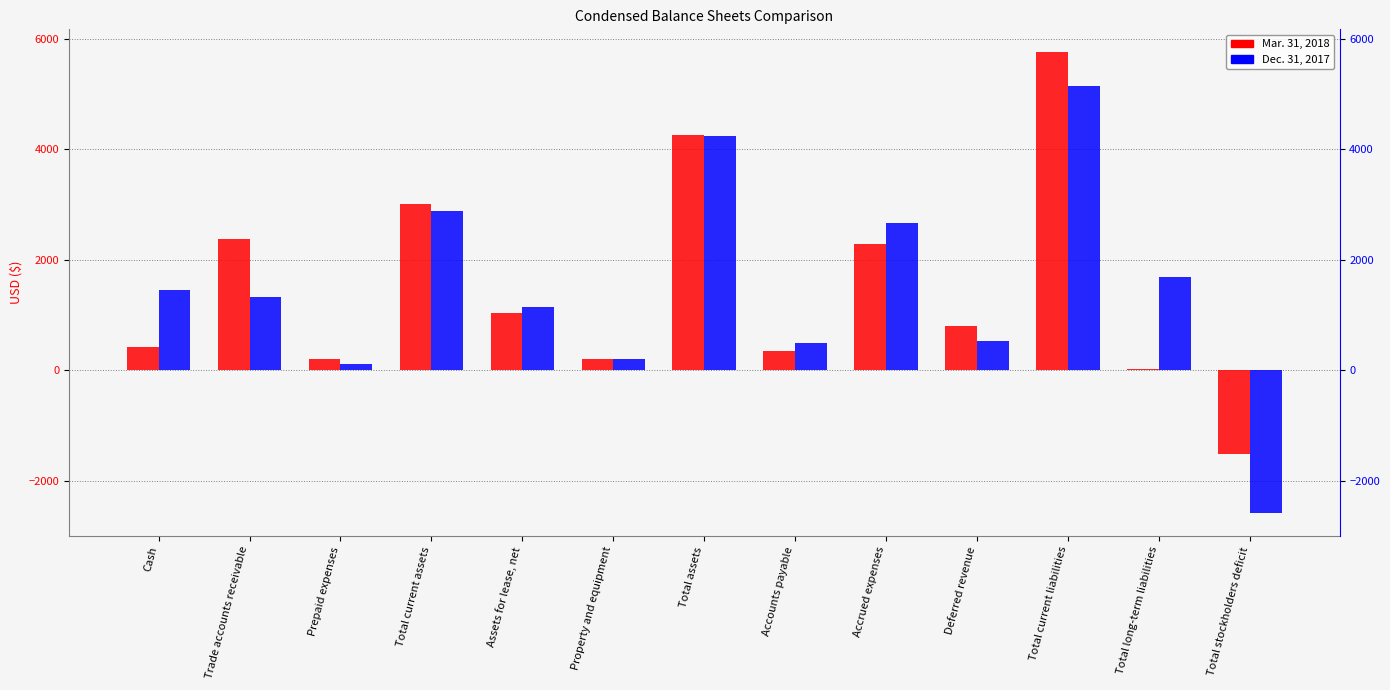

Which series has the widest spread of values?

Dec. 31, 2017